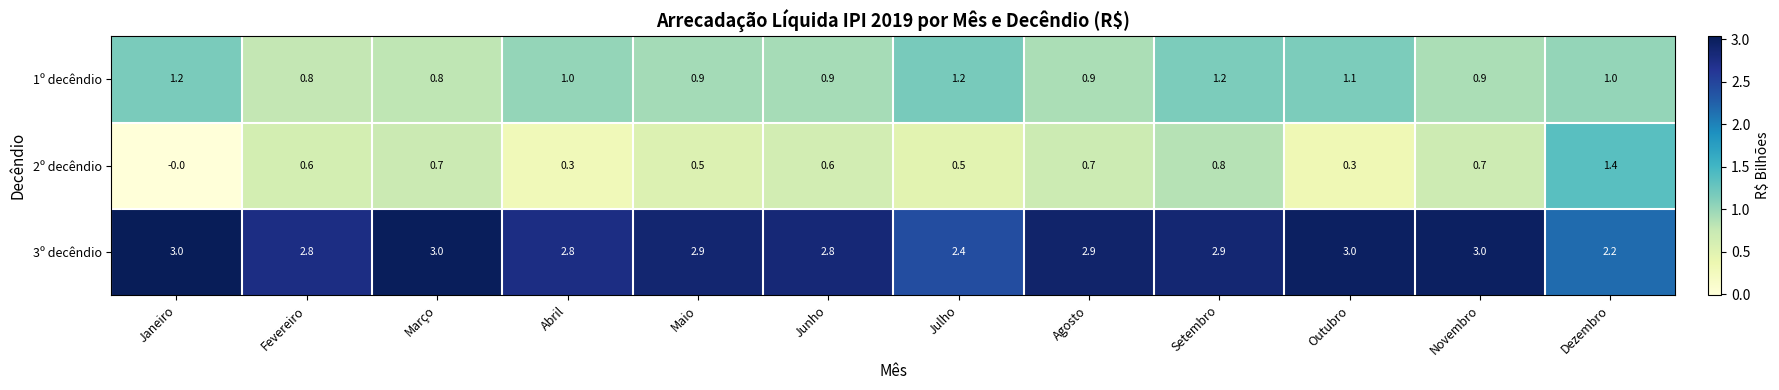

The 1º decêndio series shows 0.3 at Março. True or false?

False